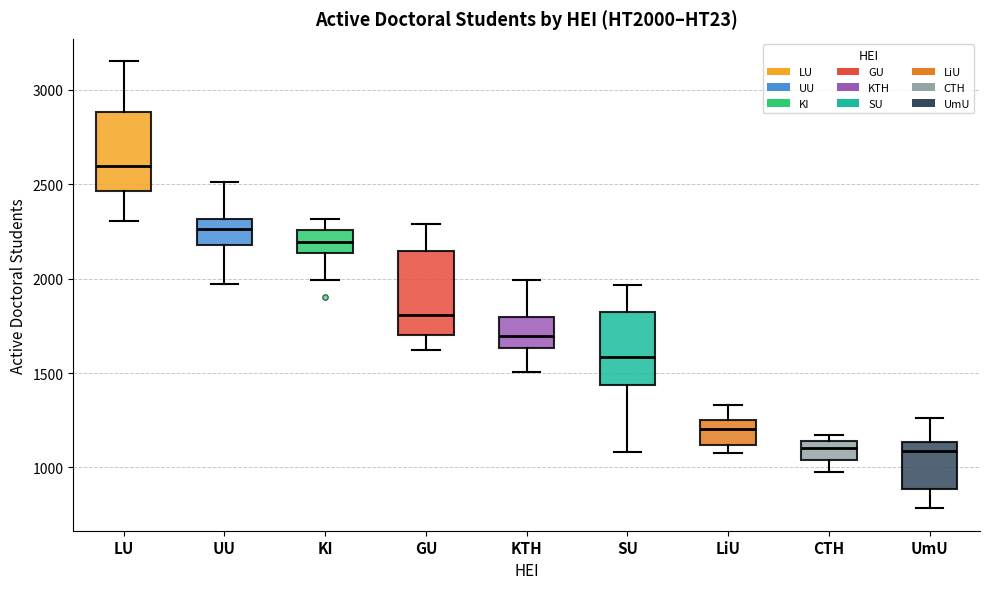

Which box has the highest median line?

LU